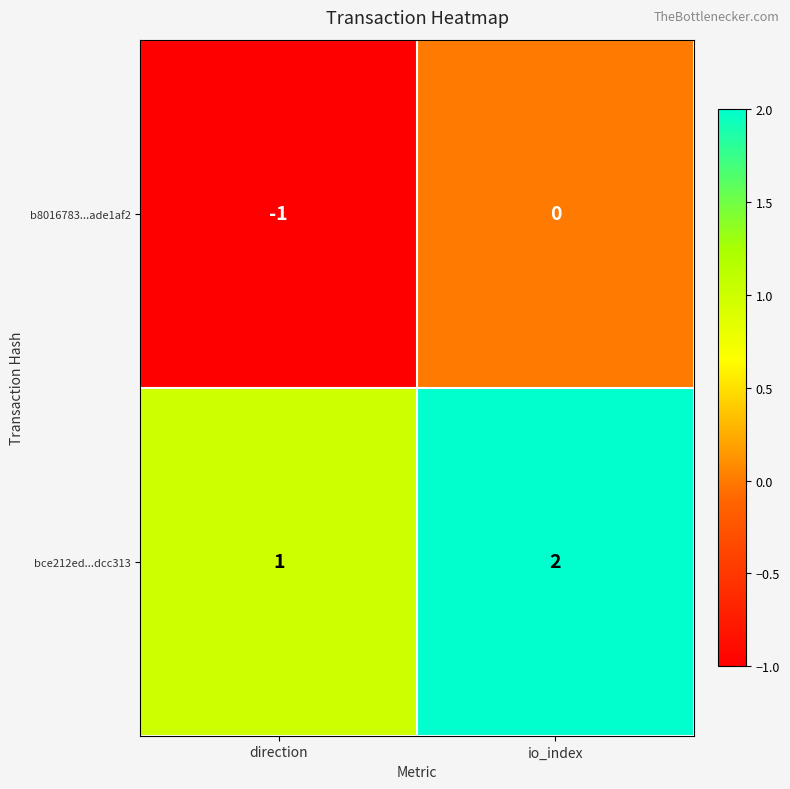

Reading left to right, extract all data points from this chart.

b8016783...ade1af2: direction=-1	io_index=0
bce212ed...dcc313: direction=1	io_index=2